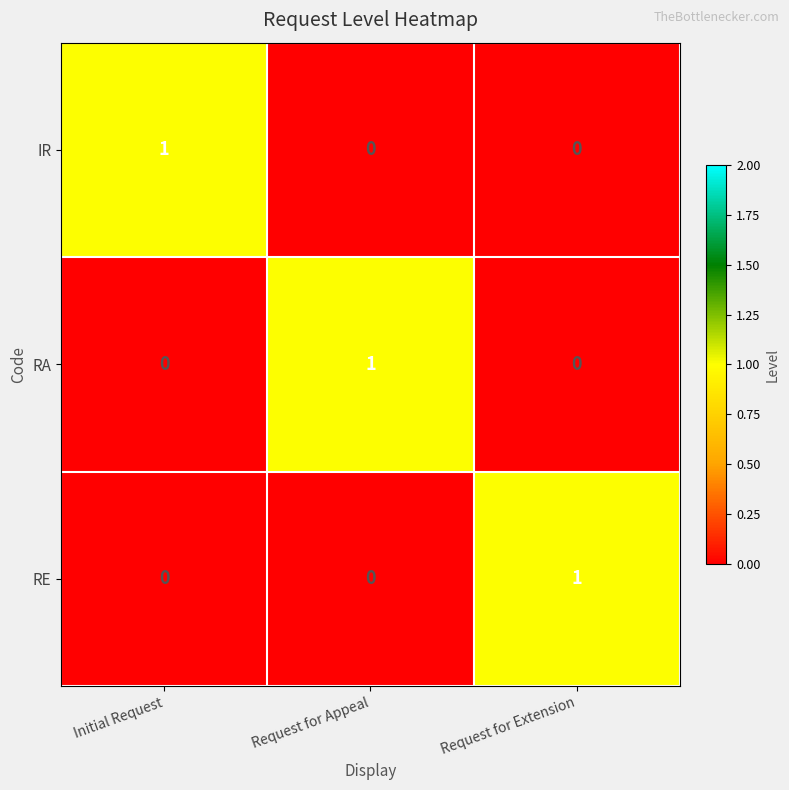

What is the total value across all series at Request for Appeal?

1